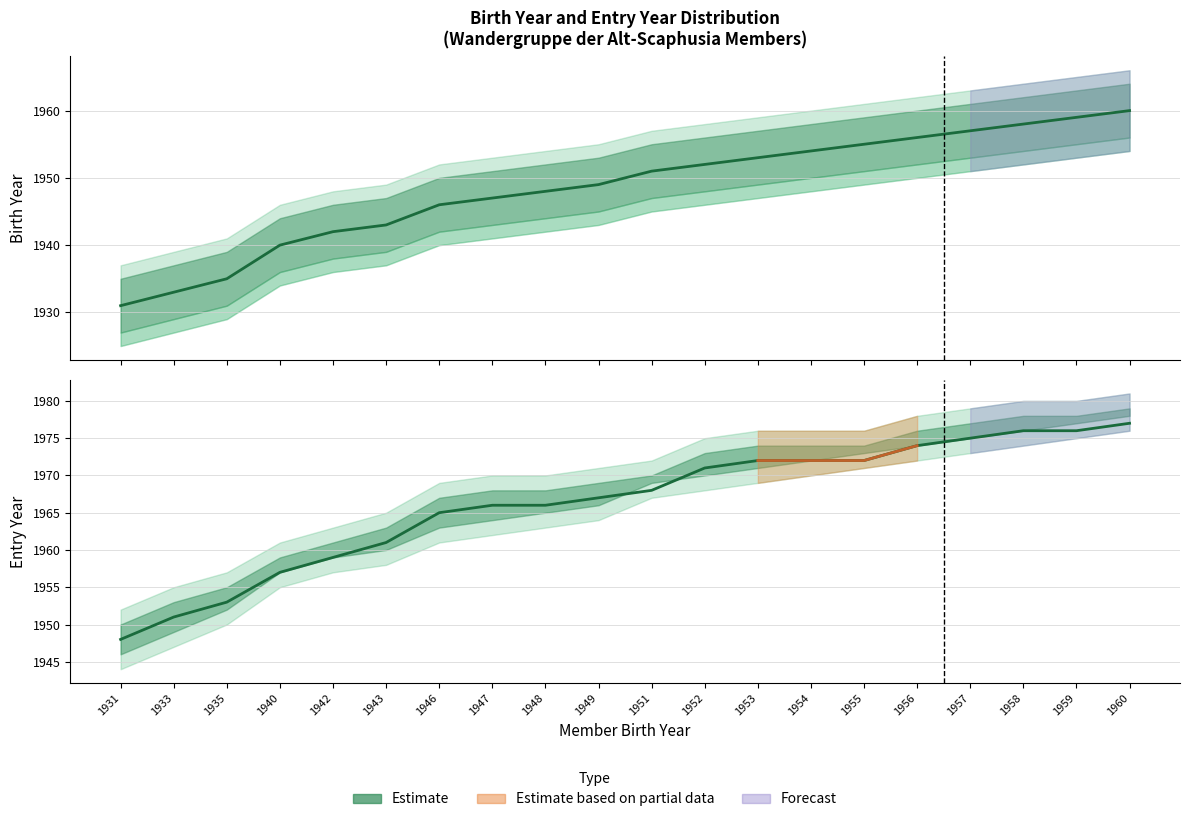

True or false: Birth Year (estimate) and Entry Year (estimate) intersect in this chart.

False